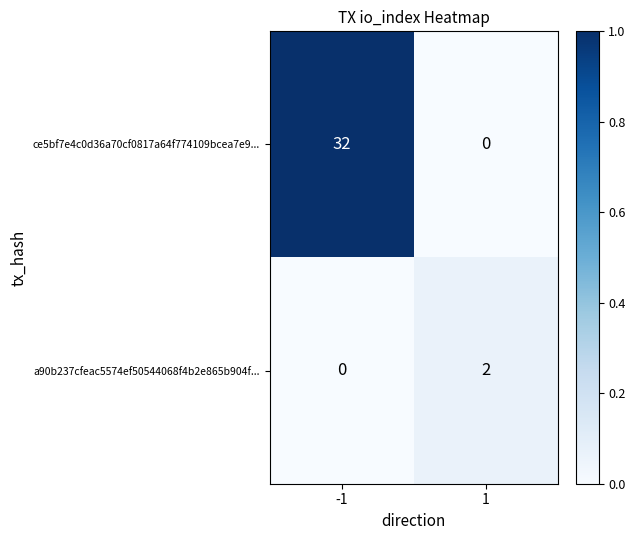

Which series has the widest spread of values?

ce5bf7e4c0d36a70cf0817a64f774109bcea7e9...